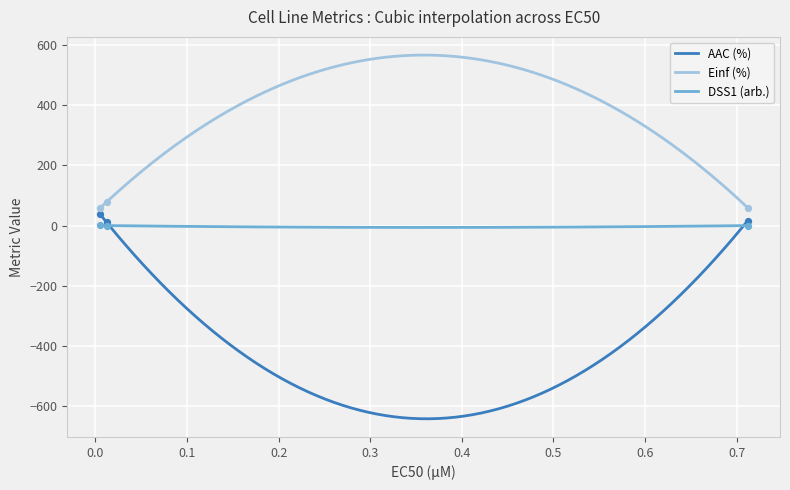

True or false: DSS1 (arb.) and Einf (%) intersect in this chart.

False